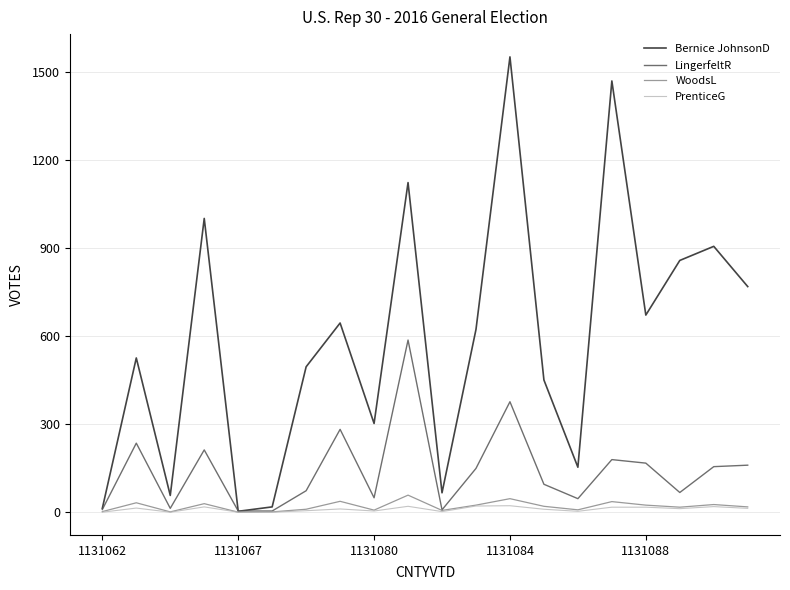

What is the highest value of the WoodsL series?

58